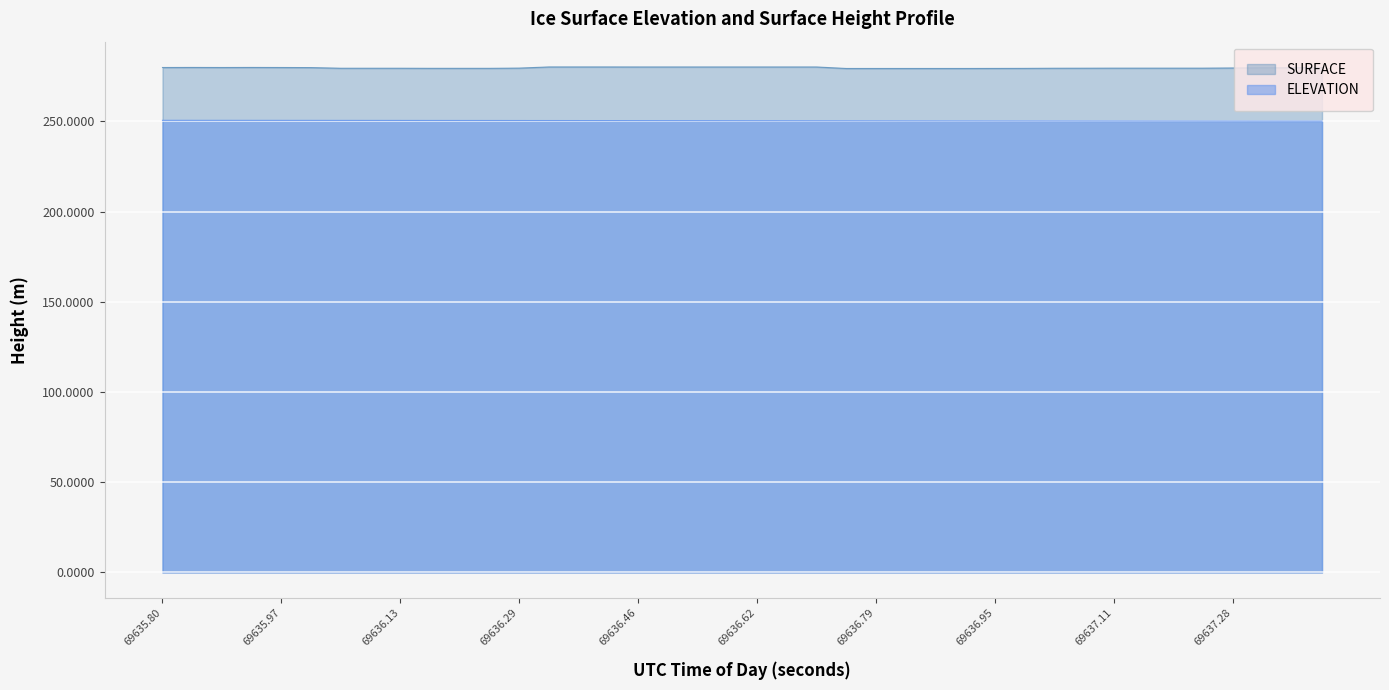

True or false: ELEVATION has more than 1 interior local peaks.

False